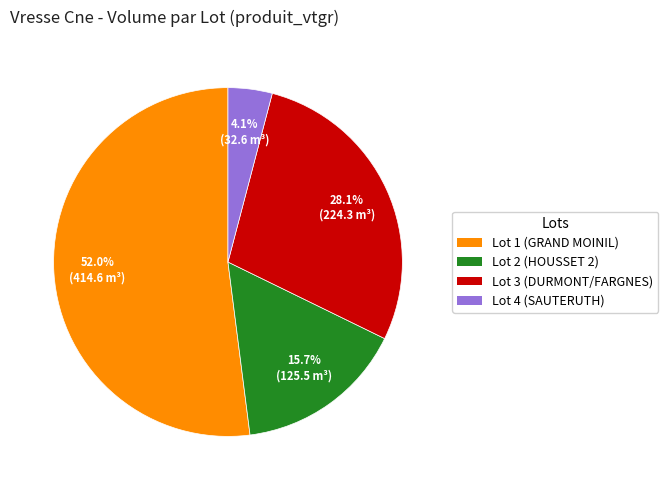

Is there a majority slice in this chart?

Yes